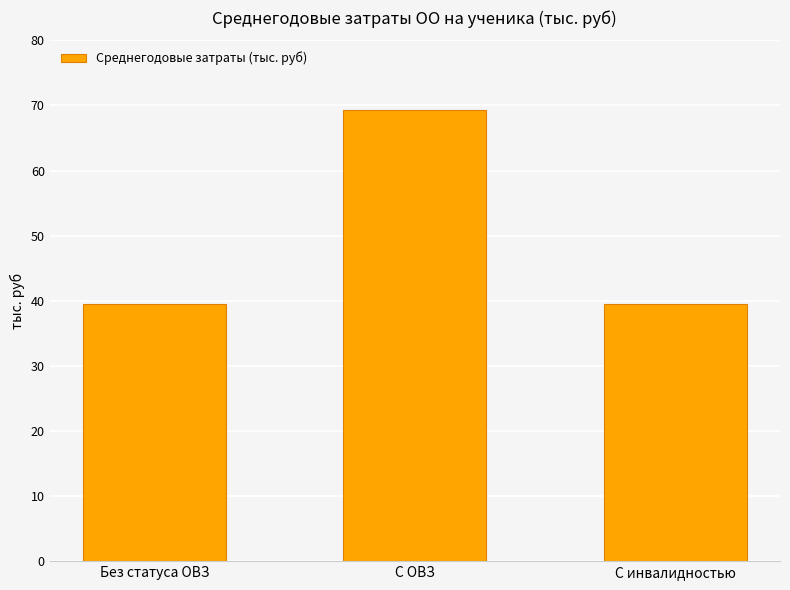

Does the chart contain stacked bars?

No